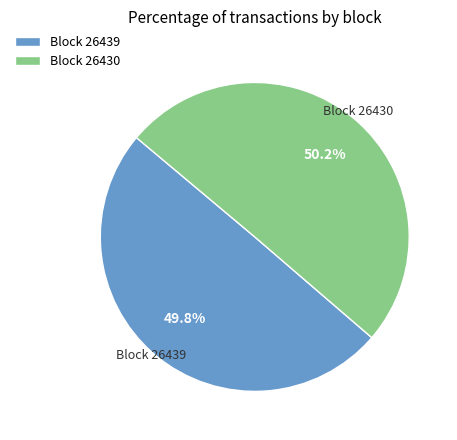

What is the ratio of the value at Block 26430 to the value at Block 26439?

1.0